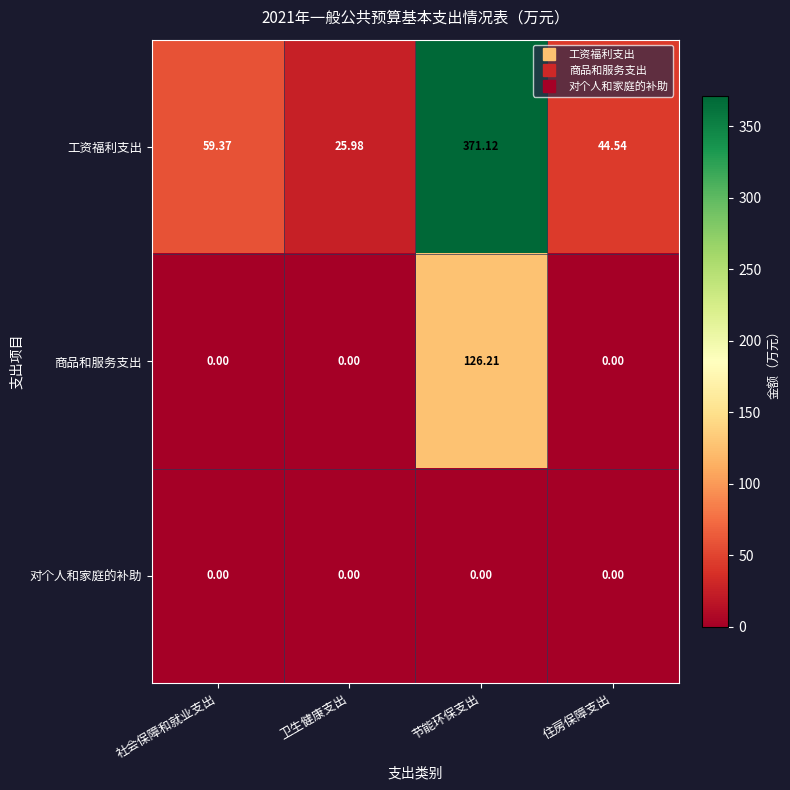

What is the difference between the highest and lowest values at 住房保障支出?

44.5